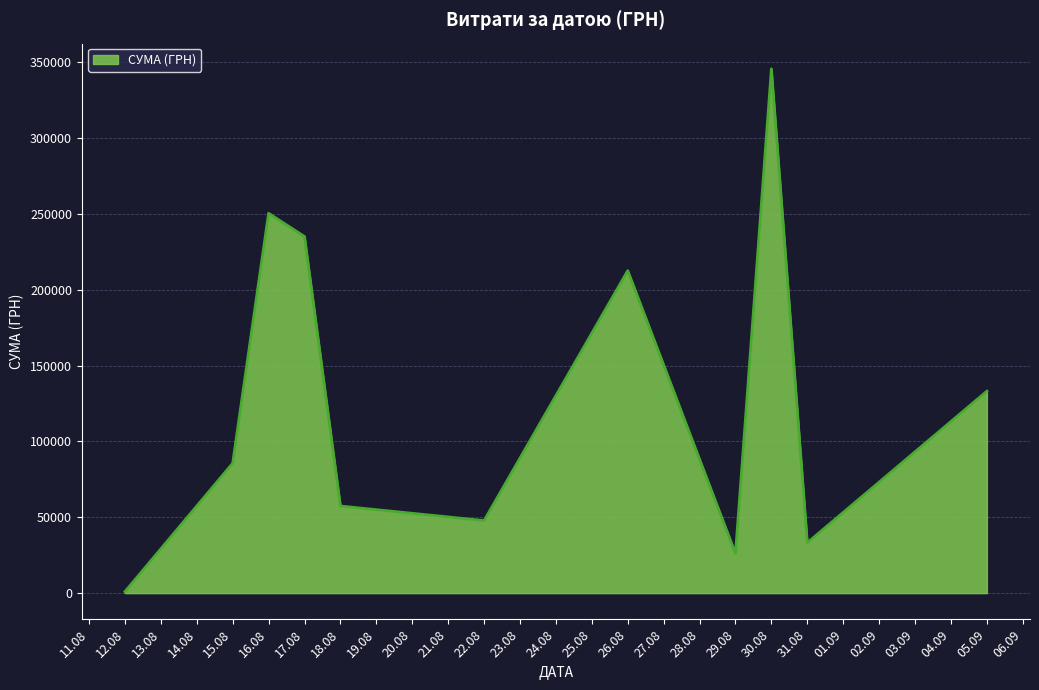

At which category does the data reach its first local peak?

16.08